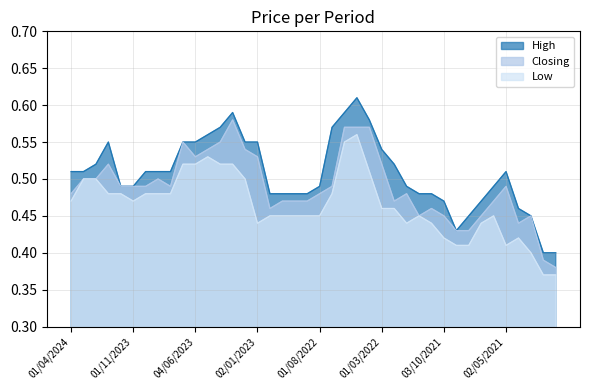

Reading left to right, extract all data points from this chart.

High: 0.5	0.5	0.5	0.6	0.5	0.5	0.5	0.5	0.5	0.6	0.6	0.6	0.6	0.6	0.6	0.6	0.5	0.5	0.5	0.5	0.5	0.6	0.6	0.6	0.6	0.5	0.5	0.5	0.5	0.5	0.5	0.4	0.5	0.5	0.5	0.5	0.5	0.5	0.4	0.4
Closing: 0.5	0.5	0.5	0.5	0.5	0.5	0.5	0.5	0.5	0.6	0.5	0.5	0.6	0.6	0.5	0.5	0.5	0.5	0.5	0.5	0.5	0.5	0.6	0.6	0.6	0.5	0.5	0.5	0.5	0.5	0.5	0.4	0.4	0.5	0.5	0.5	0.4	0.5	0.4	0.4
Low: 0.5	0.5	0.5	0.5	0.5	0.5	0.5	0.5	0.5	0.5	0.5	0.5	0.5	0.5	0.5	0.4	0.5	0.5	0.5	0.5	0.5	0.5	0.6	0.6	0.5	0.5	0.5	0.4	0.5	0.4	0.4	0.4	0.4	0.4	0.5	0.4	0.4	0.4	0.4	0.4